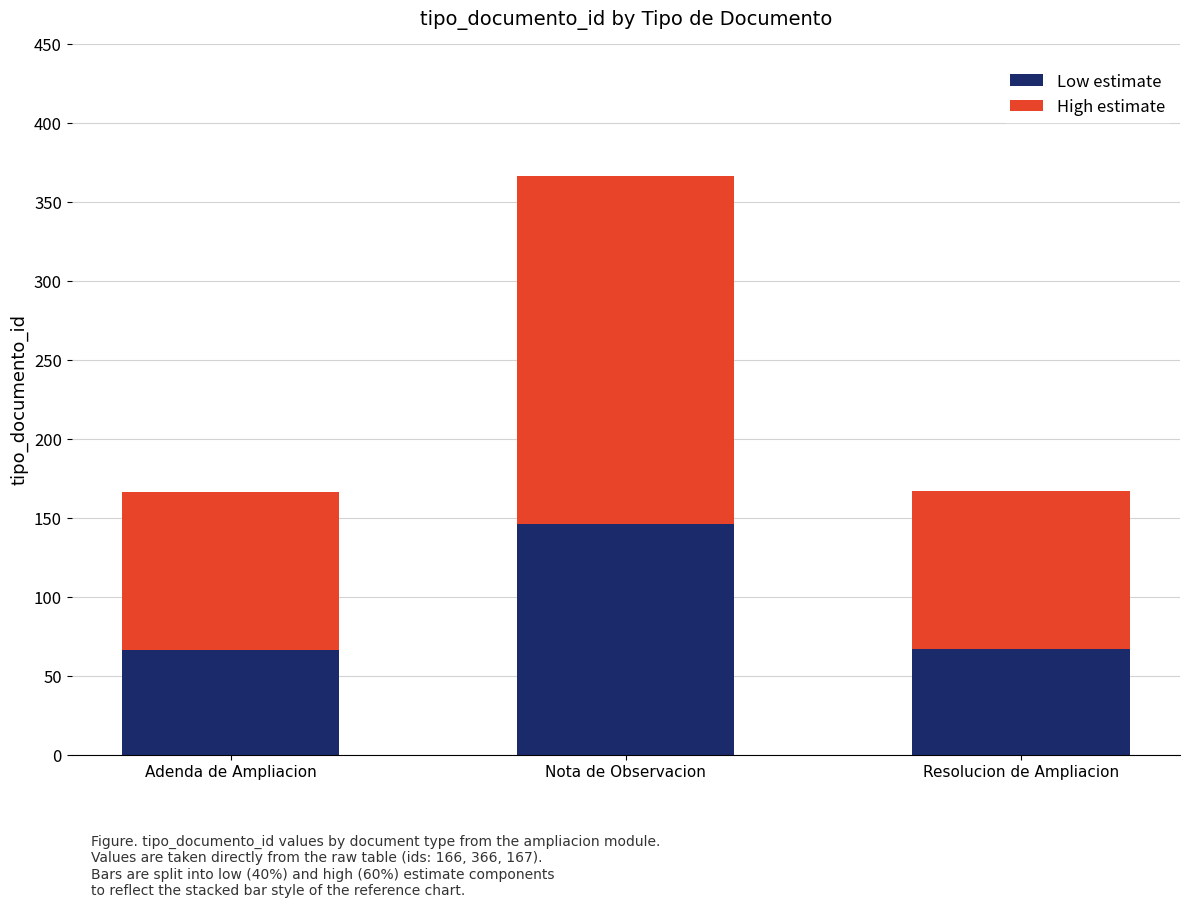

What is the total value across all series at Resolucion de Ampliacion?

167